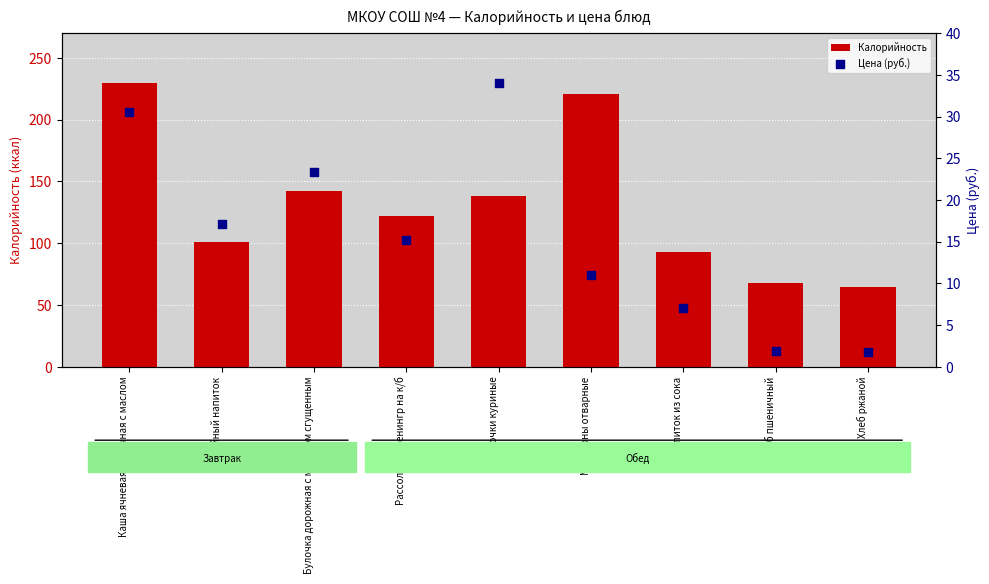

Which series contains the lowest Y value?

Цена (руб.)